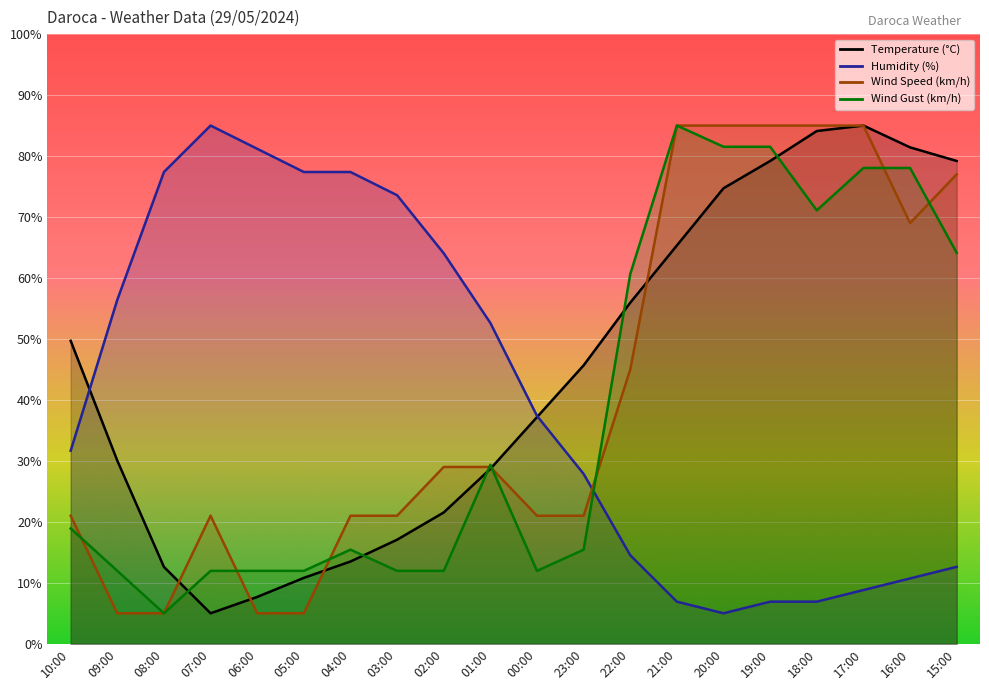

Which label corresponds to the largest value in the chart?

17:00